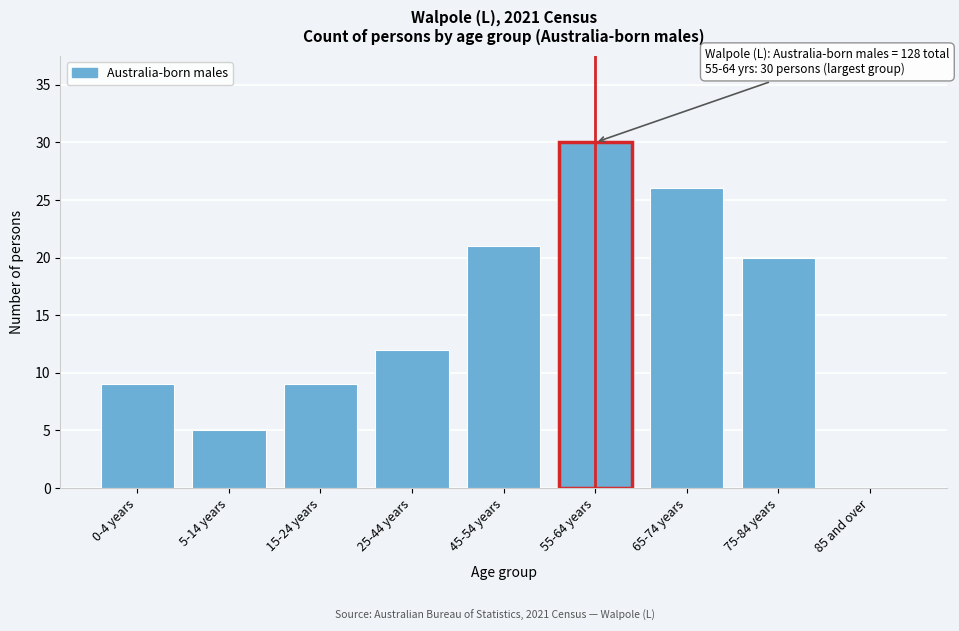

Reading right to left, transcribe all the data shown in this chart.

85 and over=0	75-84 years=20	65-74 years=26	55-64 years=30	45-54 years=21	25-44 years=12	15-24 years=9	5-14 years=5	0-4 years=9